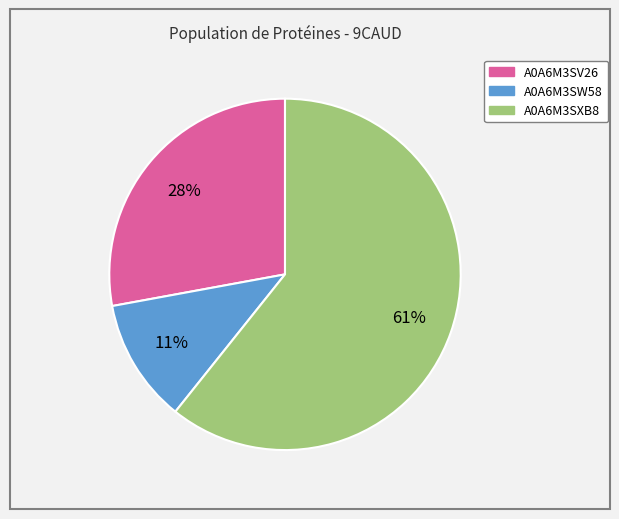

What percentage is the A0A6M3SV26 slice, to the nearest percent?

28%